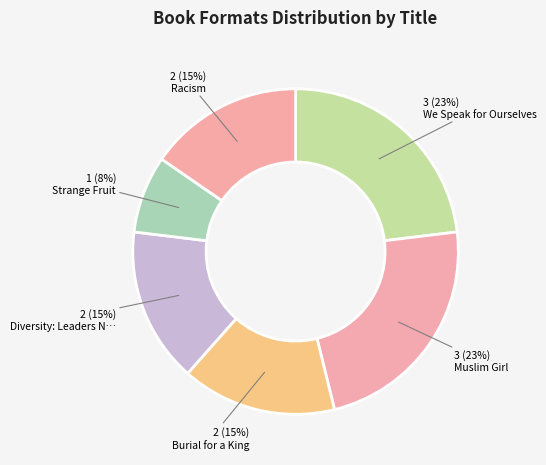

Count the number of slices in the pie.

6